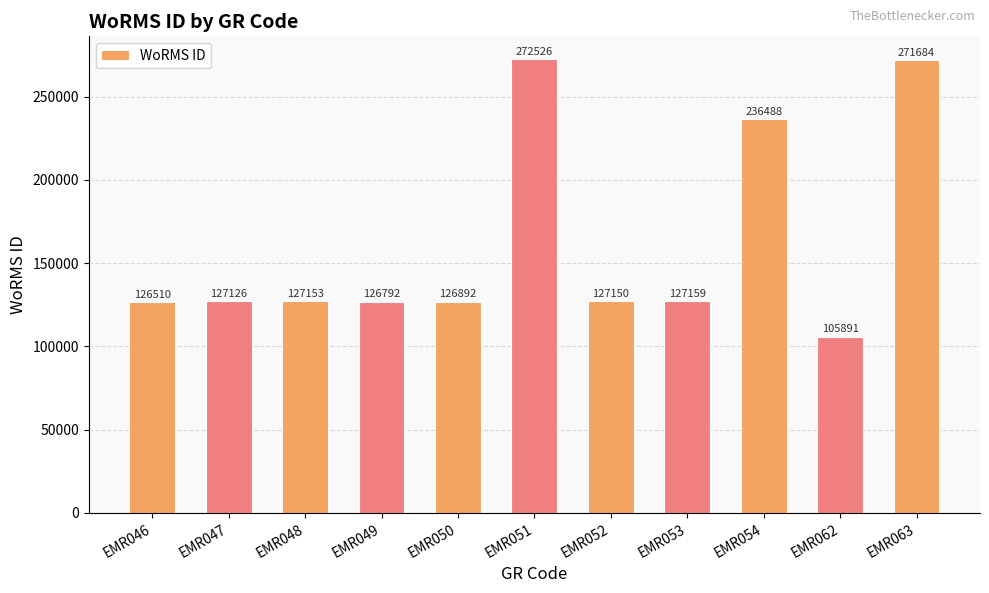

Does the chart contain any negative values?

No